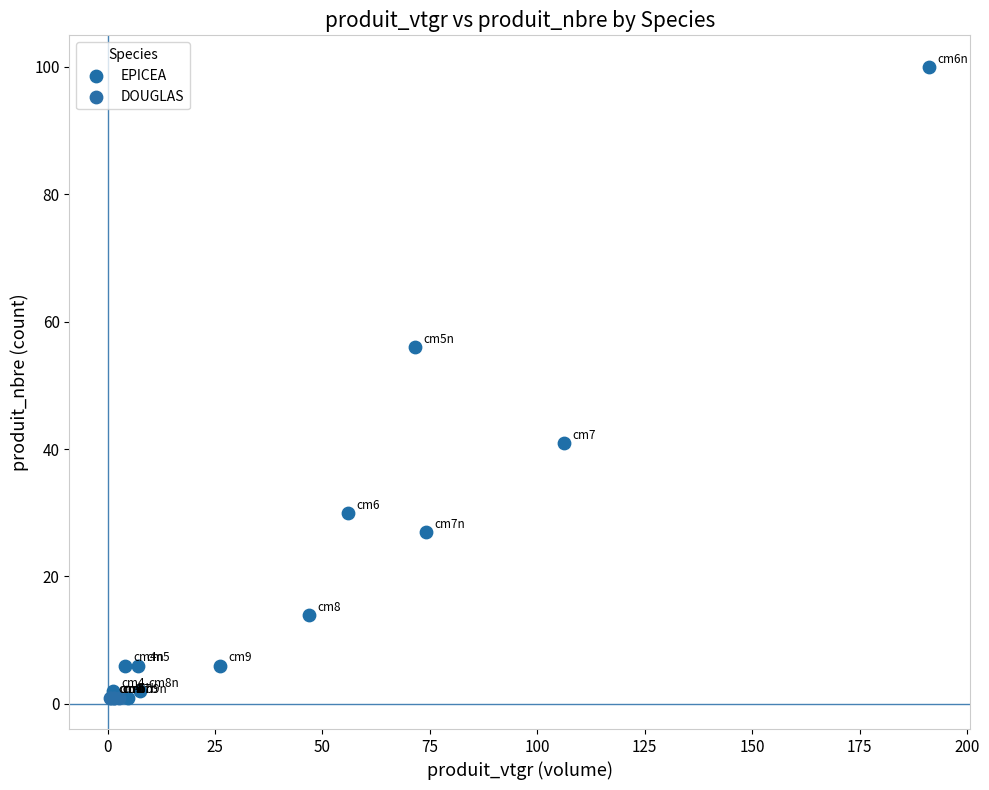

Which series contains the highest Y value?

EPICEA